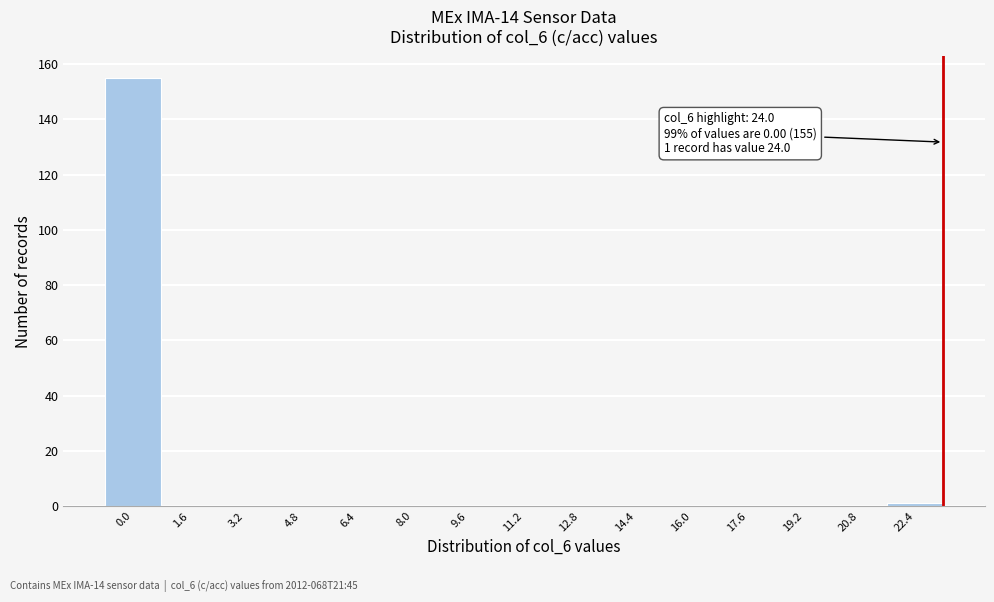

Reading right to left, what are all the values shown in this chart?

22.4=1	20.8=0	19.2=0	17.6=0	16.0=0	14.4=0	12.8=0	11.2=0	9.6=0	8.0=0	6.4=0	4.8=0	3.2=0	1.6=0	0.0=155